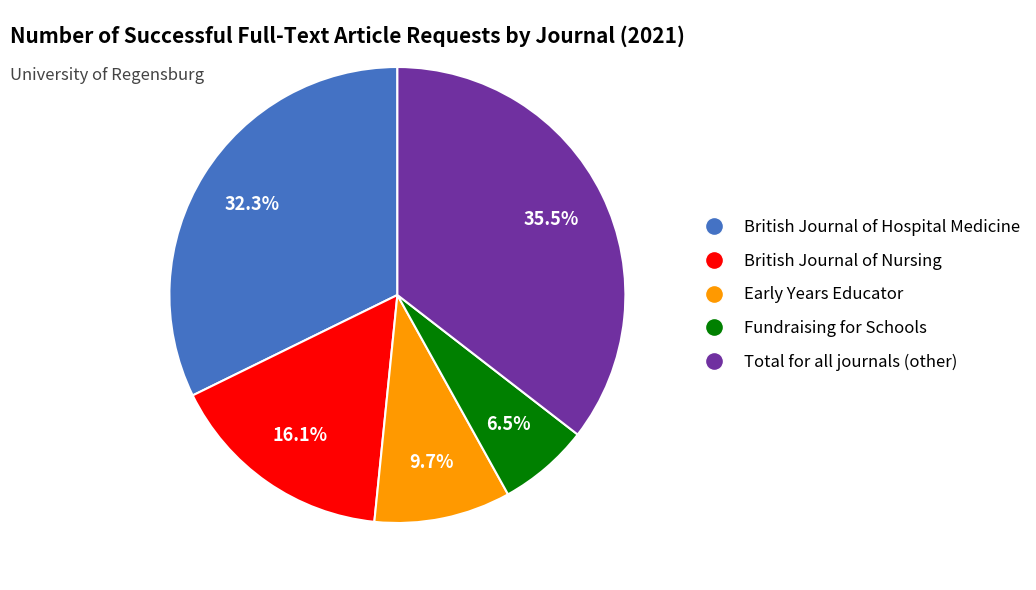

How many segments does this pie chart have?

5